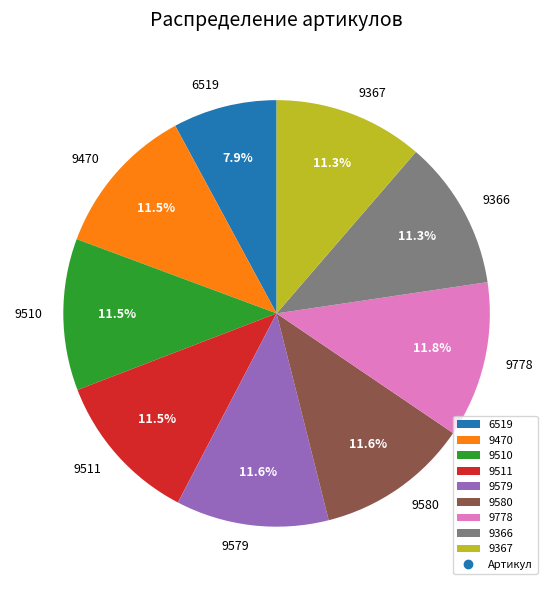

To the nearest percent, what is the average slice percentage?

11%